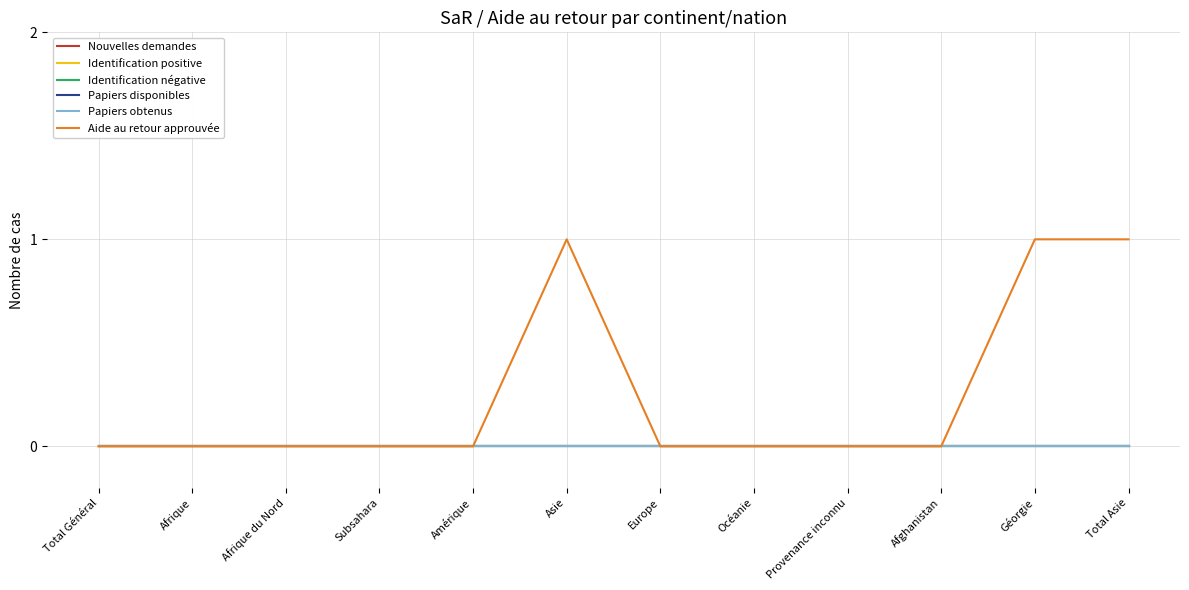

Does the chart display data point markers on the line(s)?

No